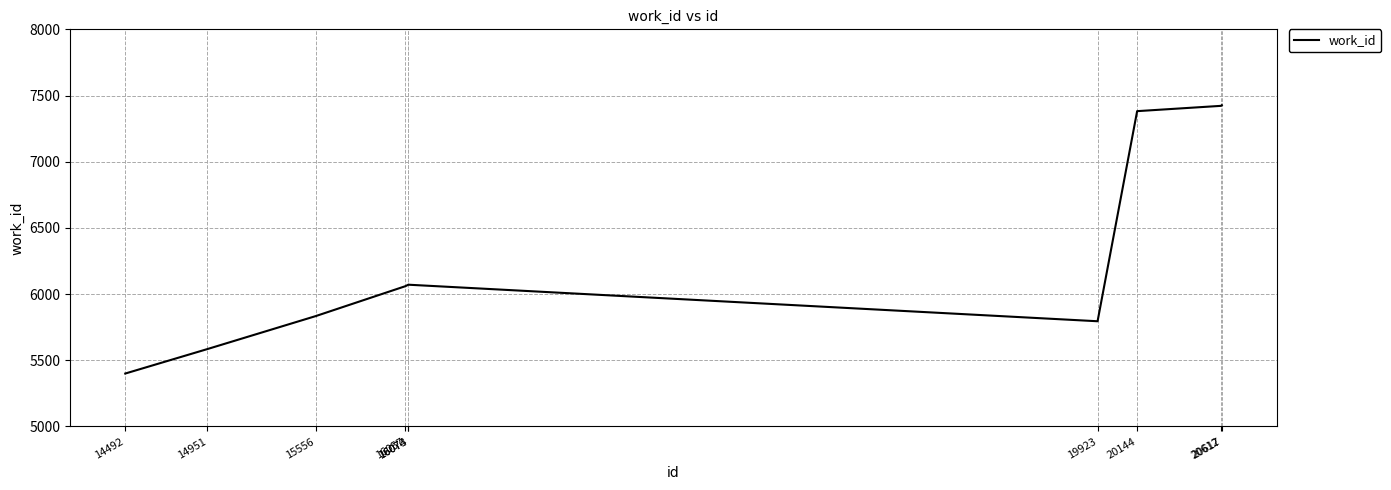

What is the greatest value displayed?

7427